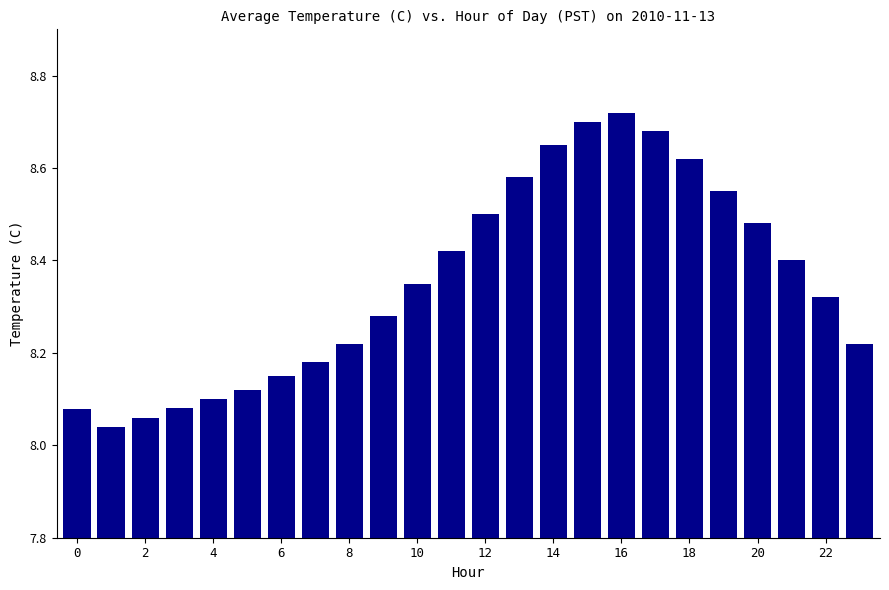

What is the sum of all values?

200.5